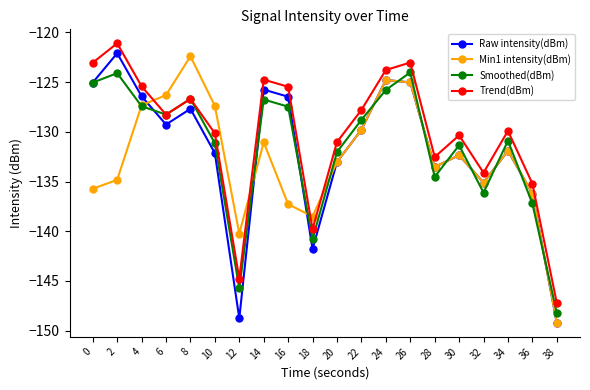

Which series has the largest total across all categories?

Trend(dBm)